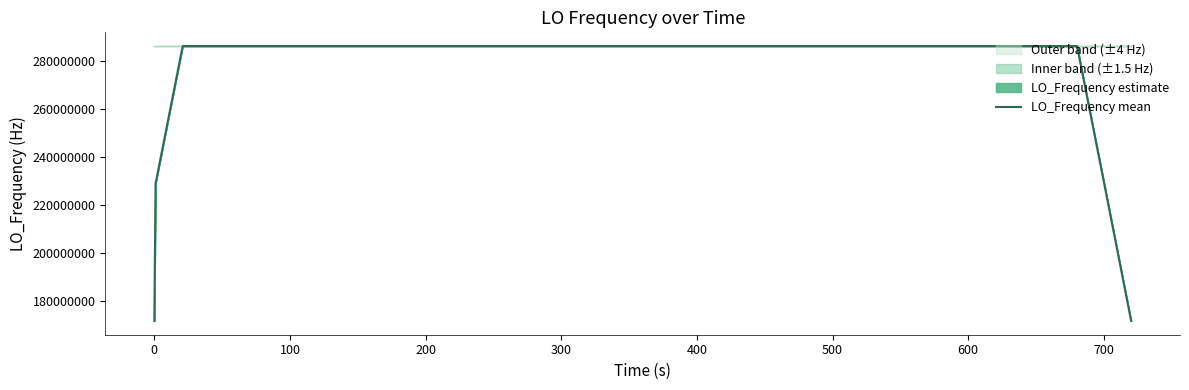

What is the minimum value for LO_Frequency mean?

171628199.3